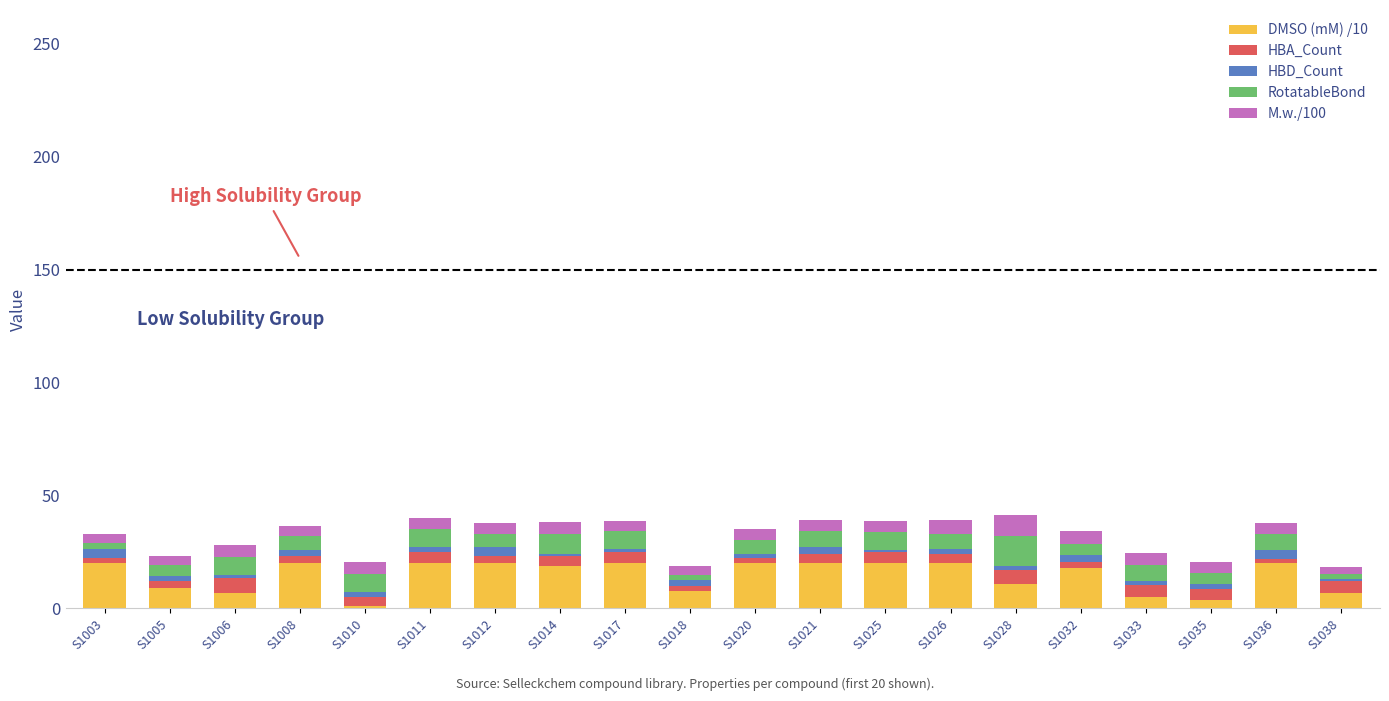

True or false: DMSO (mM) /10 has a value of 20.0 at S1003.

True